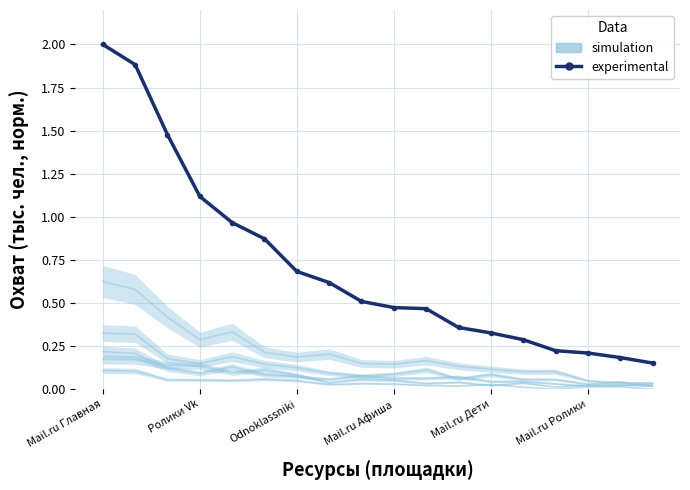

Reading left to right, what are all the values shown in this chart?

2.0	1.9	1.5	1.1	1.0	0.9	0.7	0.6	0.5	0.5	0.5	0.4	0.3	0.3	0.2	0.2	0.2	0.2